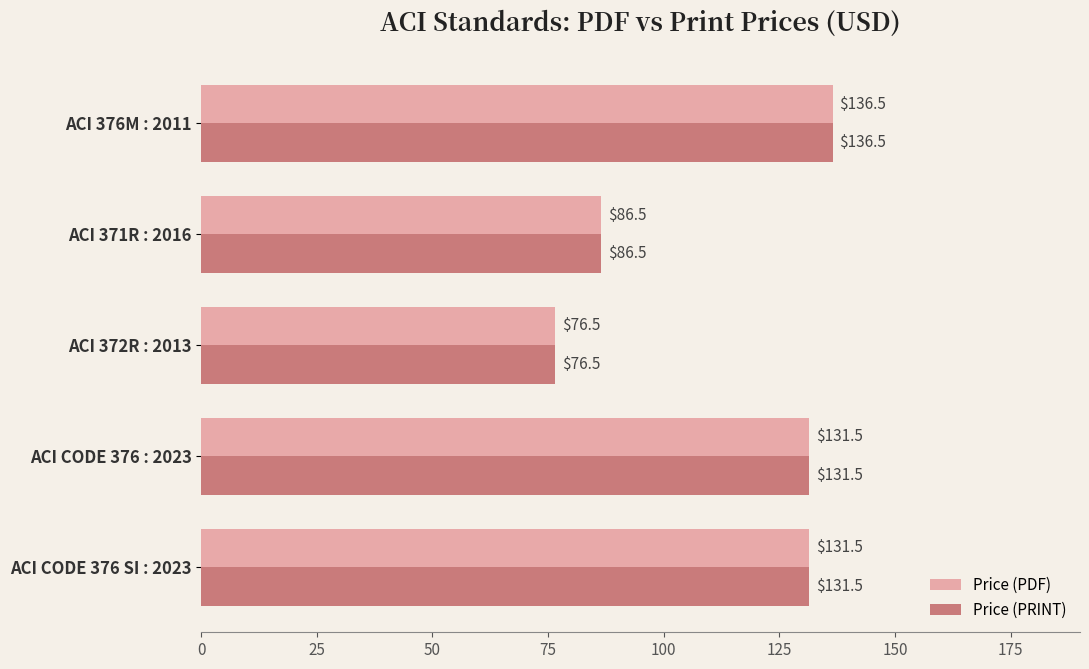

How many values in the Price (PRINT) series are below 131?

2